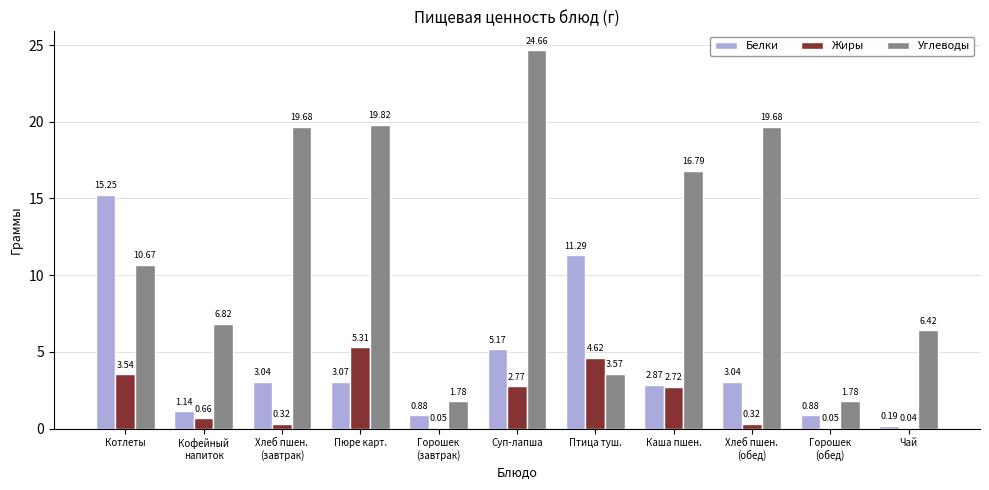

Which label corresponds to the largest value in the chart?

Суп-лапша